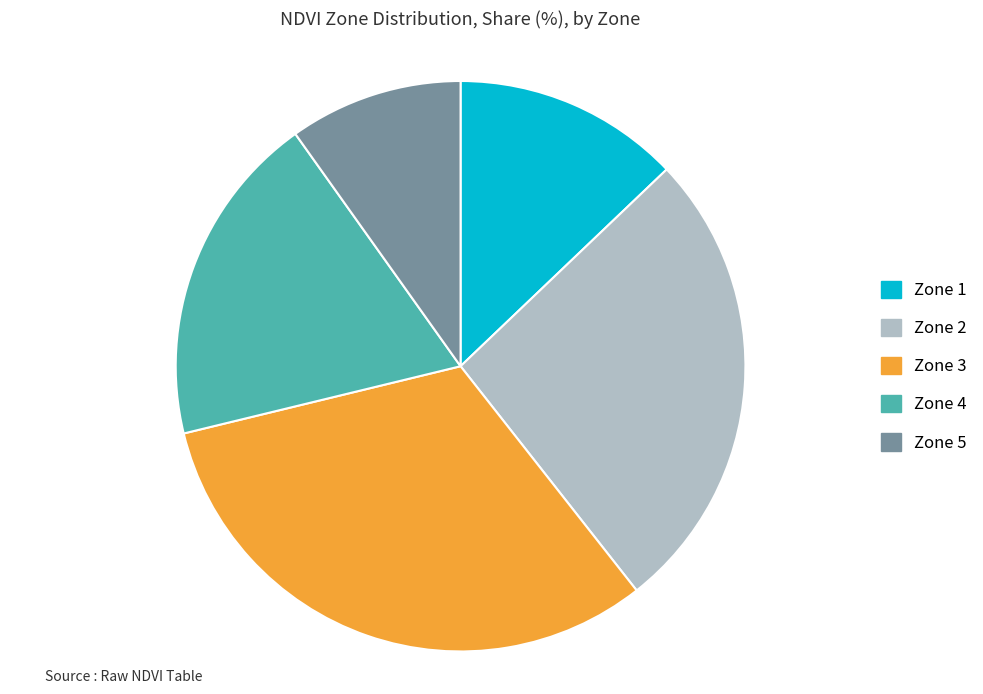

Do Zone 2 and Zone 4 together represent more than half of the pie?

No